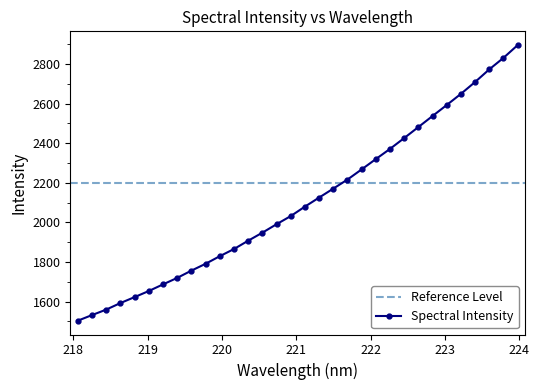

What is the value of the 20th point from the left?

2216.6